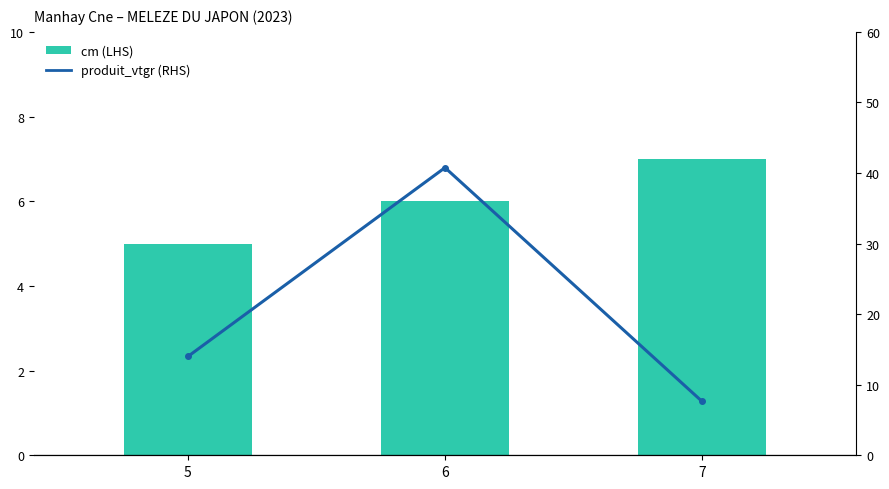

What is the sum of all cm (LHS) values?

18.0